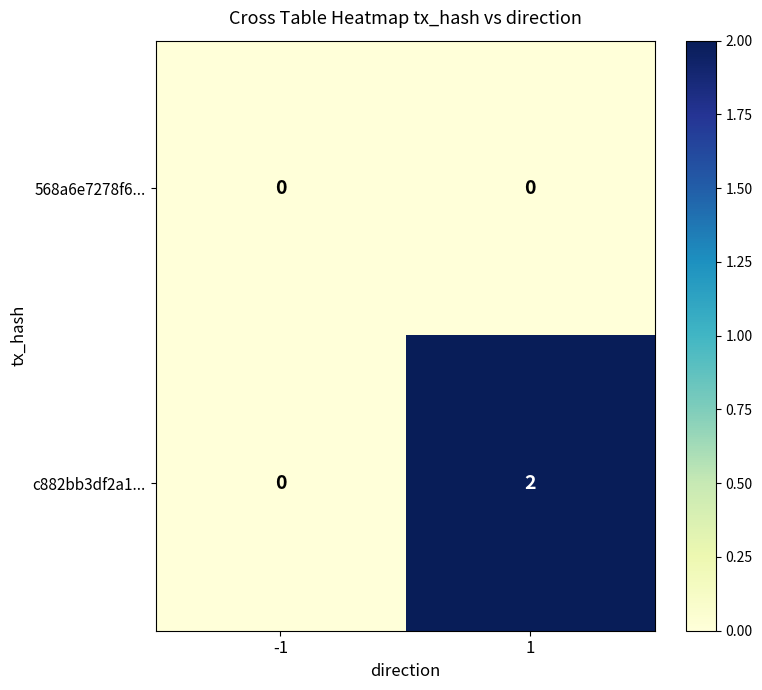

Which series has the largest total across all categories?

c882bb3df2a1...